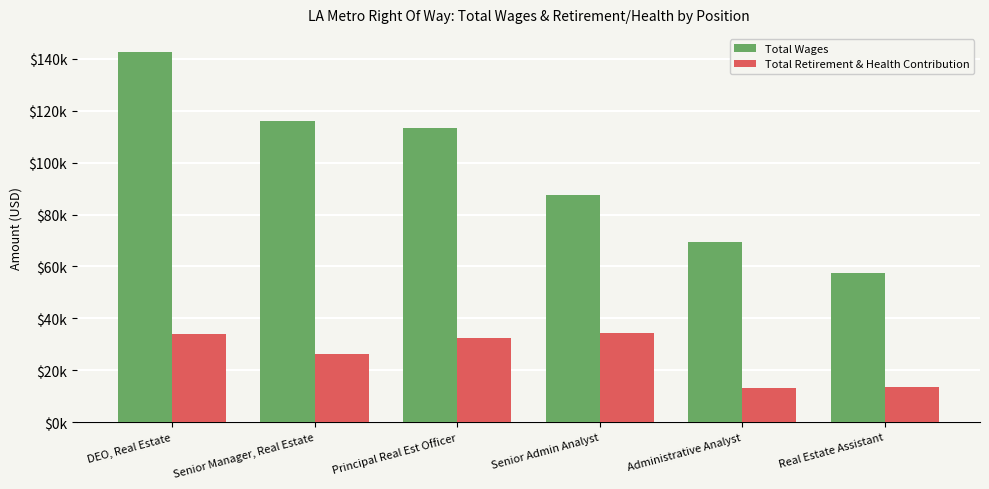

What value does the Total Retirement & Health Contribution series have at Principal Real Est Officer?

32373.4